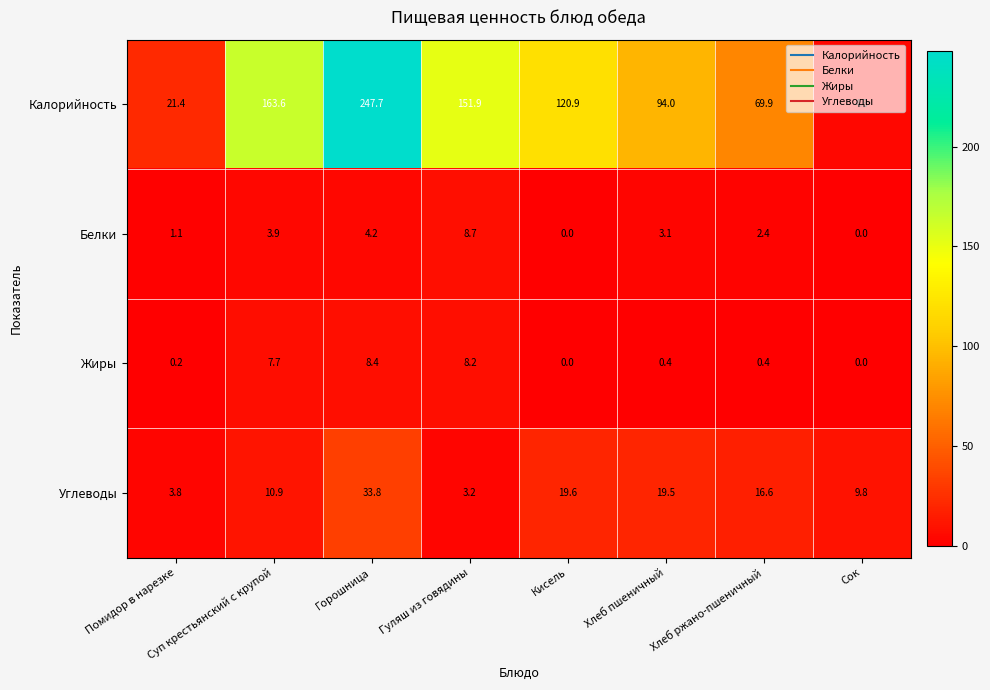

What is the total value across all series at Суп крестьянский с крупой?

186.1